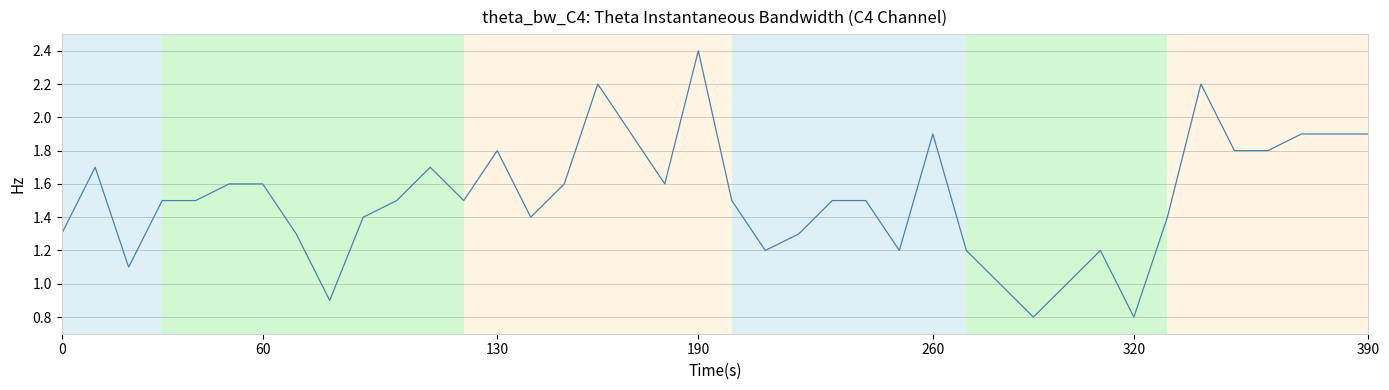

What is the smallest value displayed?

0.8